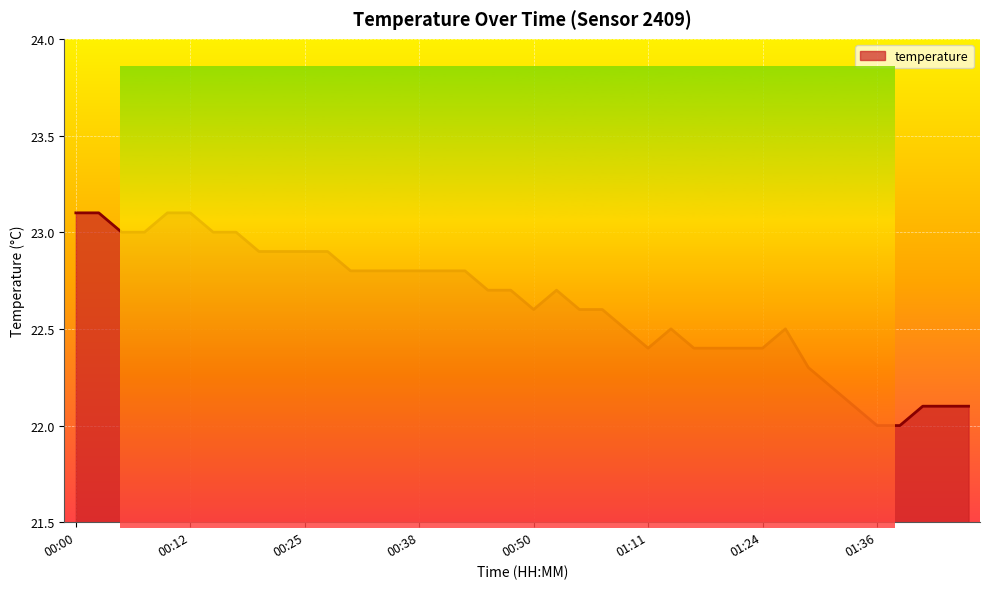

Reading right to left, list all the values displayed in this chart.

22.1	22.1	22.1	22.0	22.0	22.1	22.2	22.3	22.5	22.4	22.4	22.4	22.4	22.5	22.4	22.5	22.6	22.6	22.7	22.6	22.7	22.7	22.8	22.8	22.8	22.8	22.8	22.8	22.9	22.9	22.9	22.9	23.0	23.0	23.1	23.1	23.0	23.0	23.1	23.1